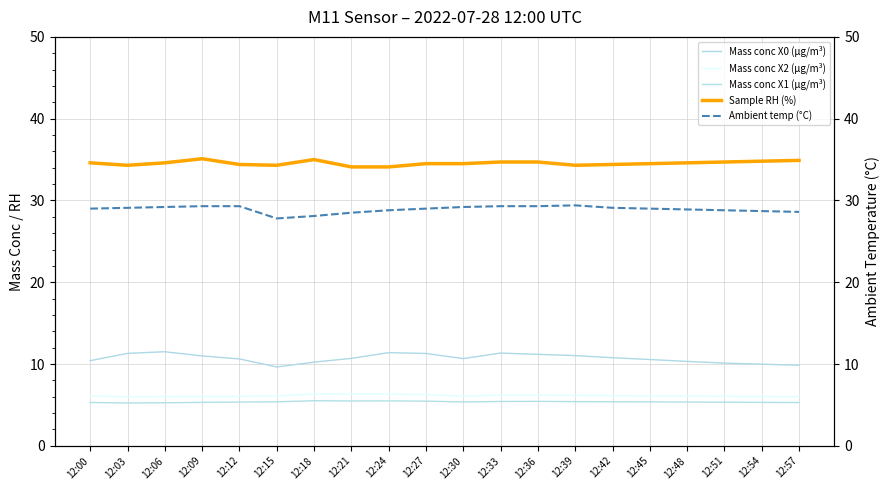

What is the value of the Mass conc X2 (μg/m³) point at the 19th from the left?

6.0